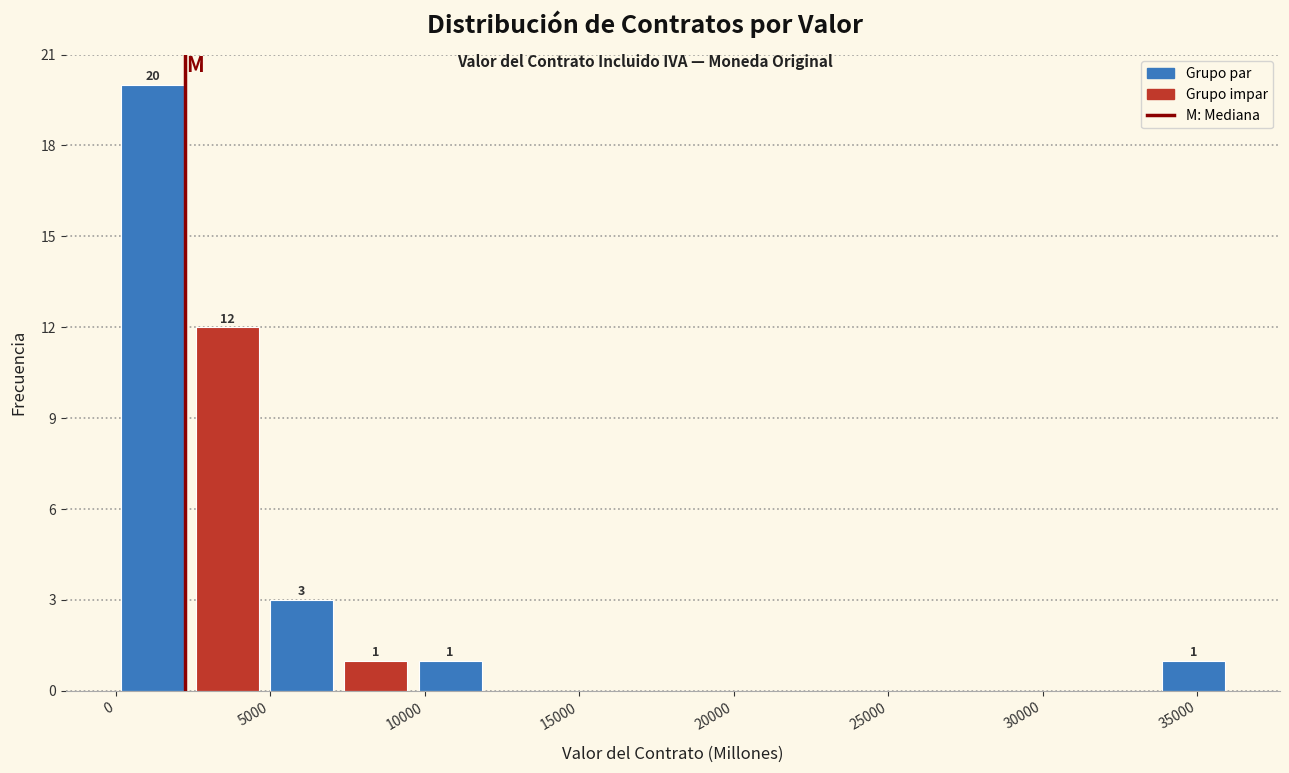

Over which range of the x-axis is the bar tallest?

0 to 2500